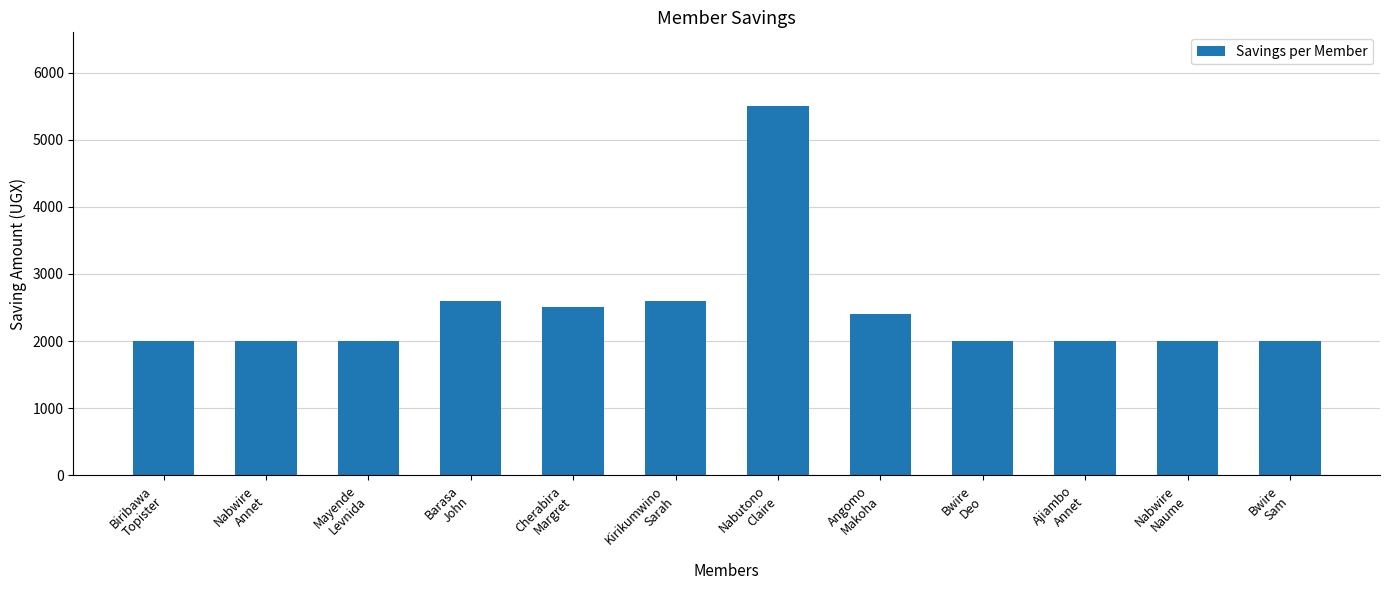

What is the difference between the maximum and minimum values?

3500